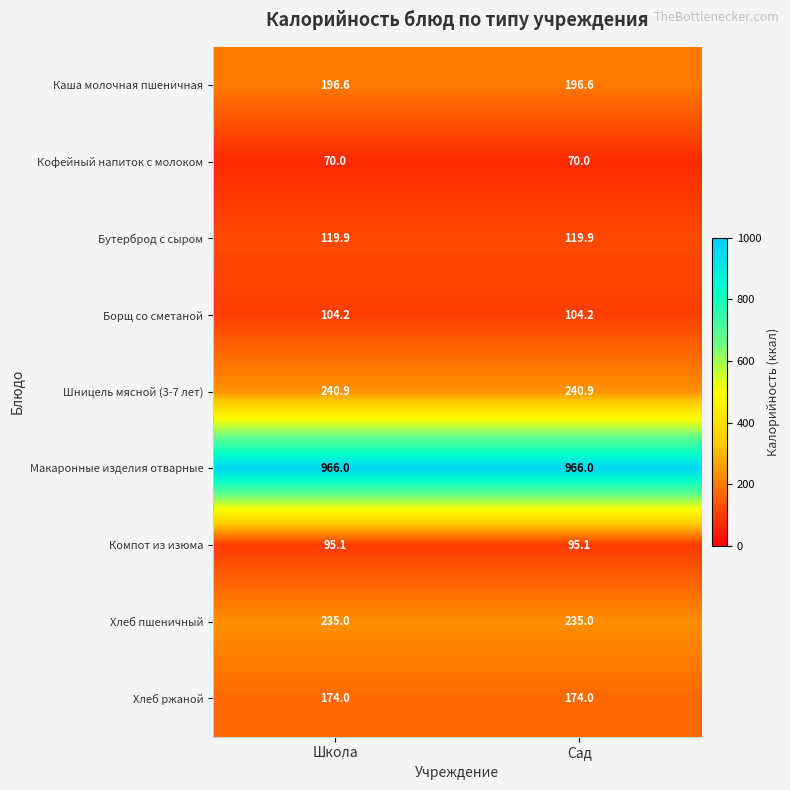

What is the highest value of the Хлеб пшеничный series?

235.0